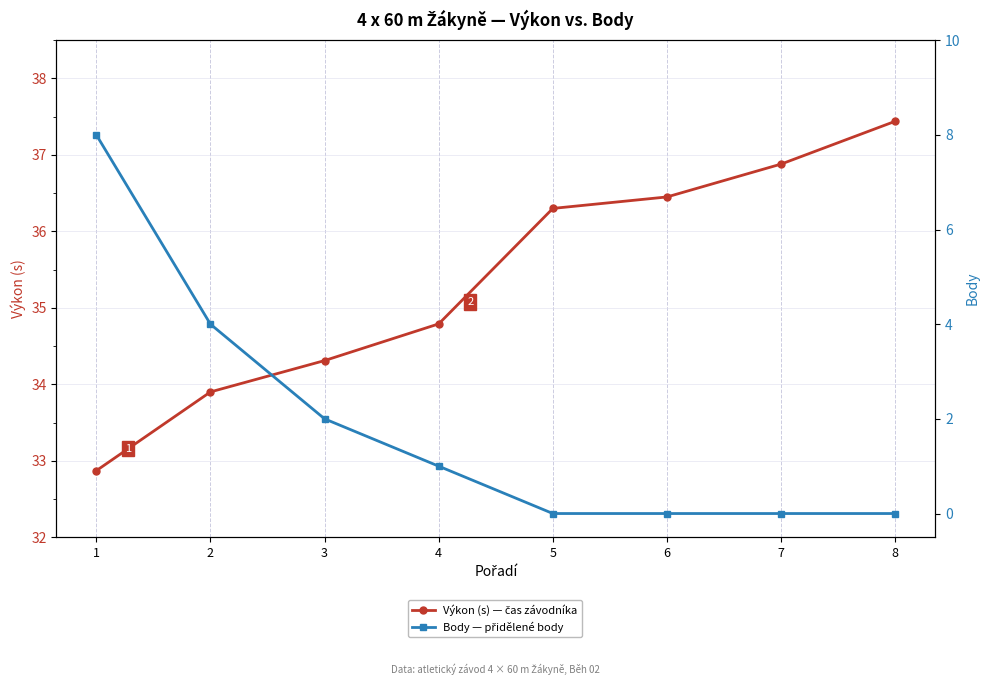

True or false: Výkon (s) — čas závodníka and Body — přidělené body cross at least once.

False